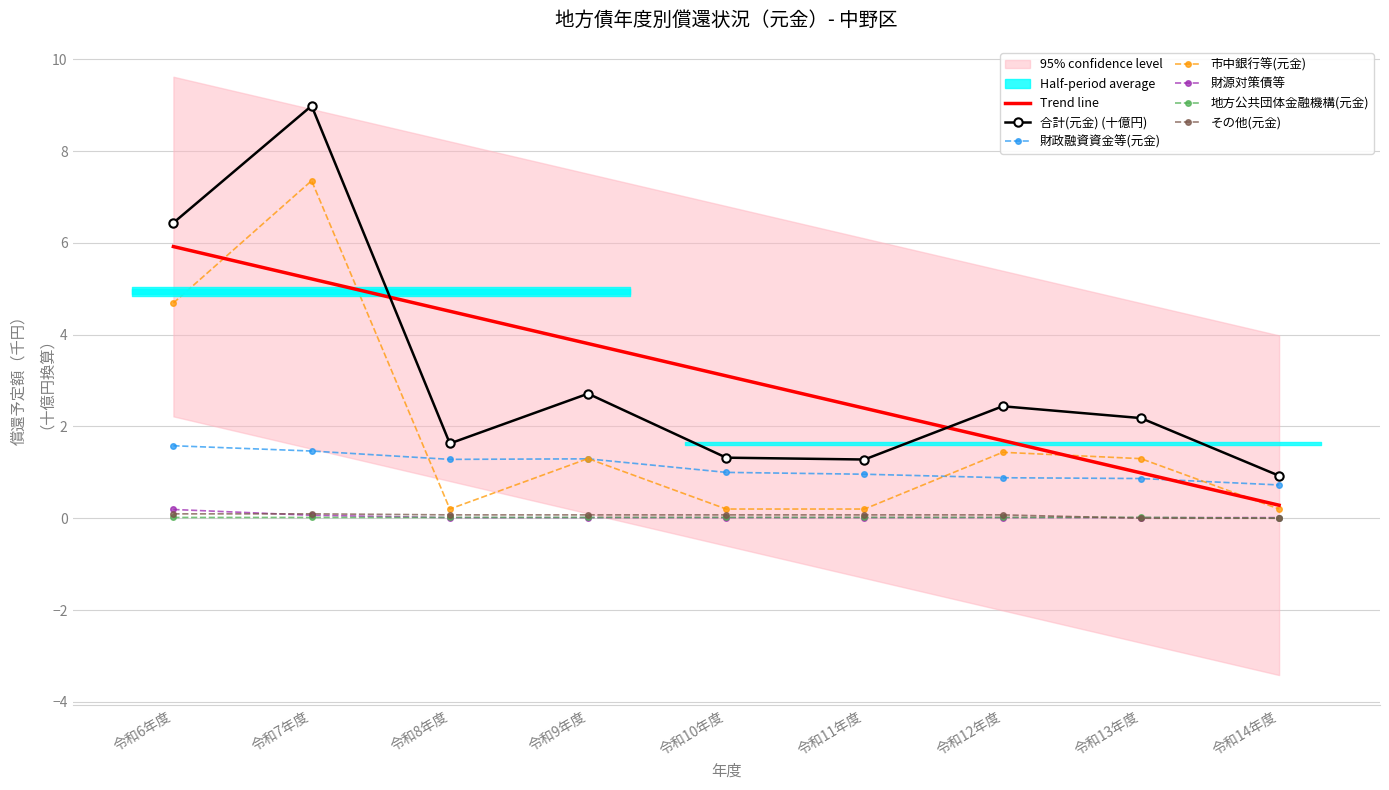

Which series changed the most between 令和12年度 and 令和14年度?

合計(元金)